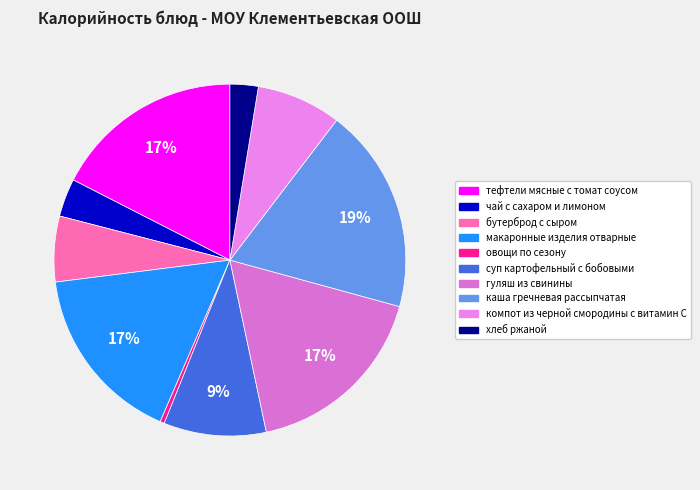

How many slices are in this pie chart?

10